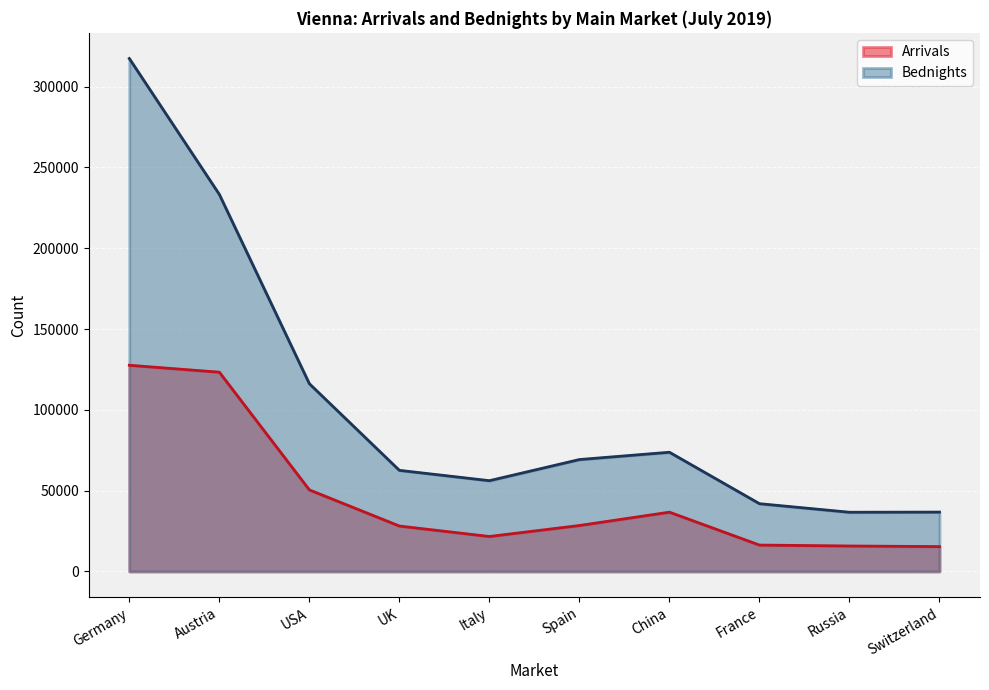

True or false: Bednights and Arrivals cross at least once.

False